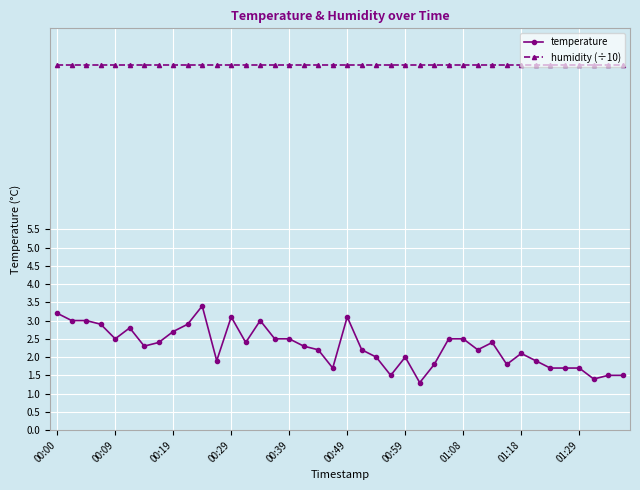

How many series are shown in this chart?

2